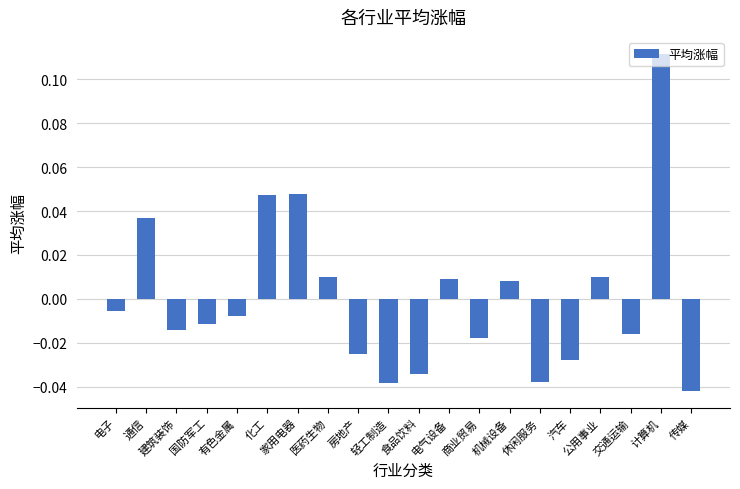

What is the label of the 2nd bar from the right?

计算机